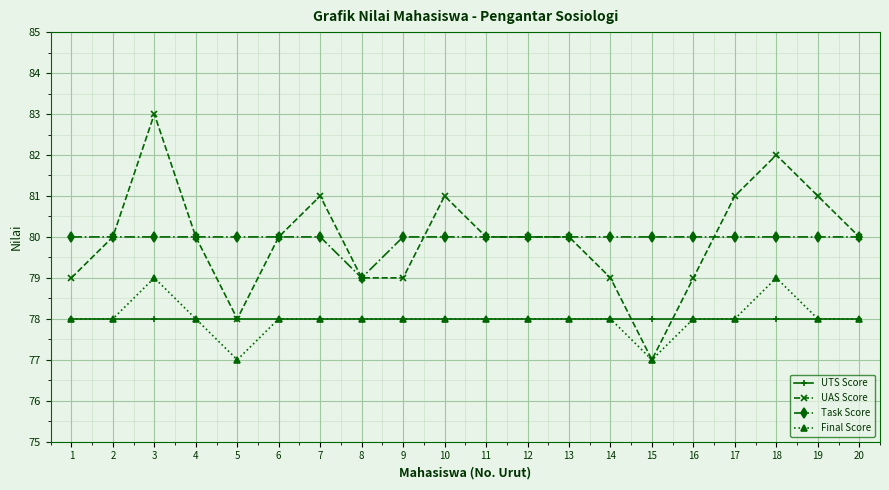

True or false: UTS Score has a value of 78 at 13.

True